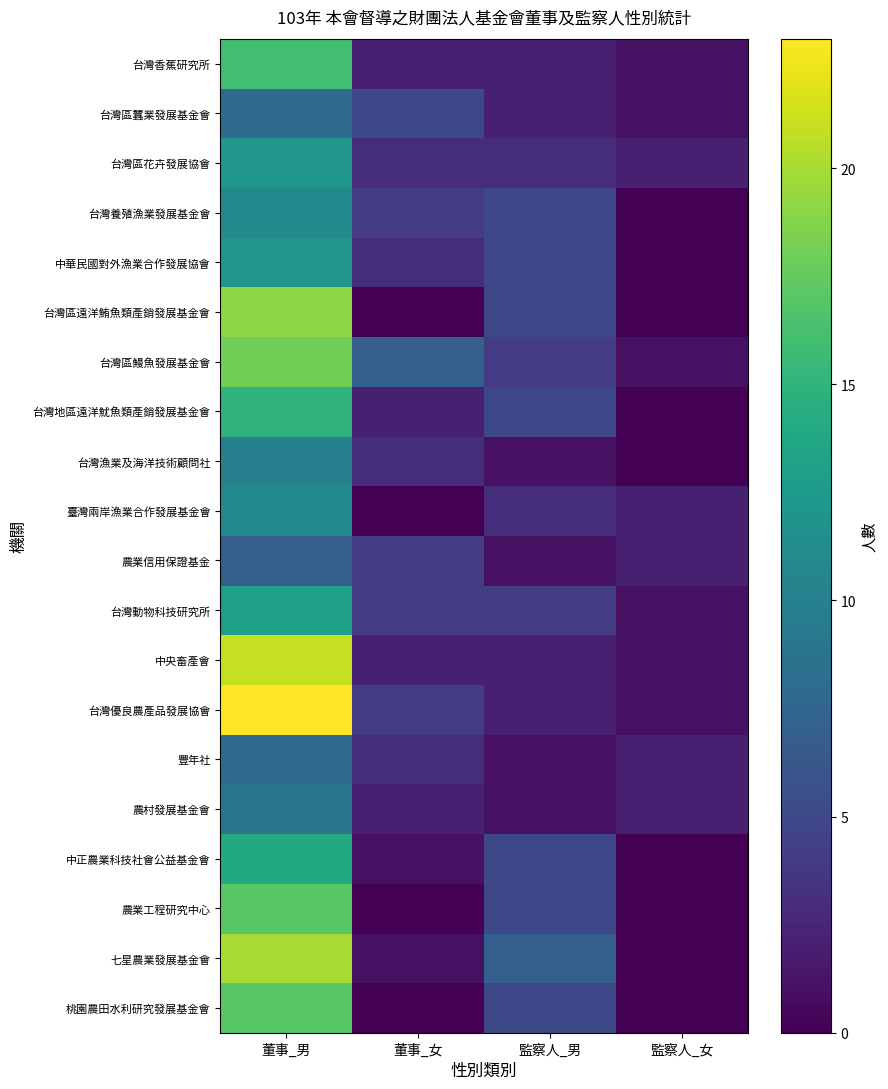

What is the minimum value for 農業信用保證基金?

1